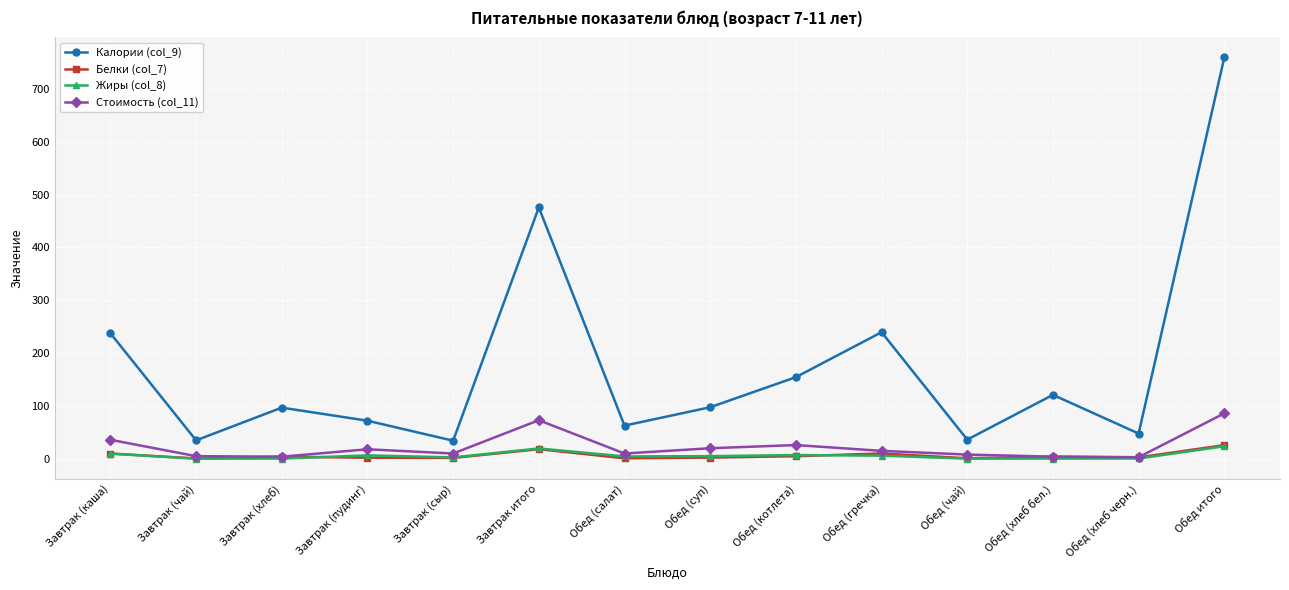

At how many categories does at least one series exceed 178?

4